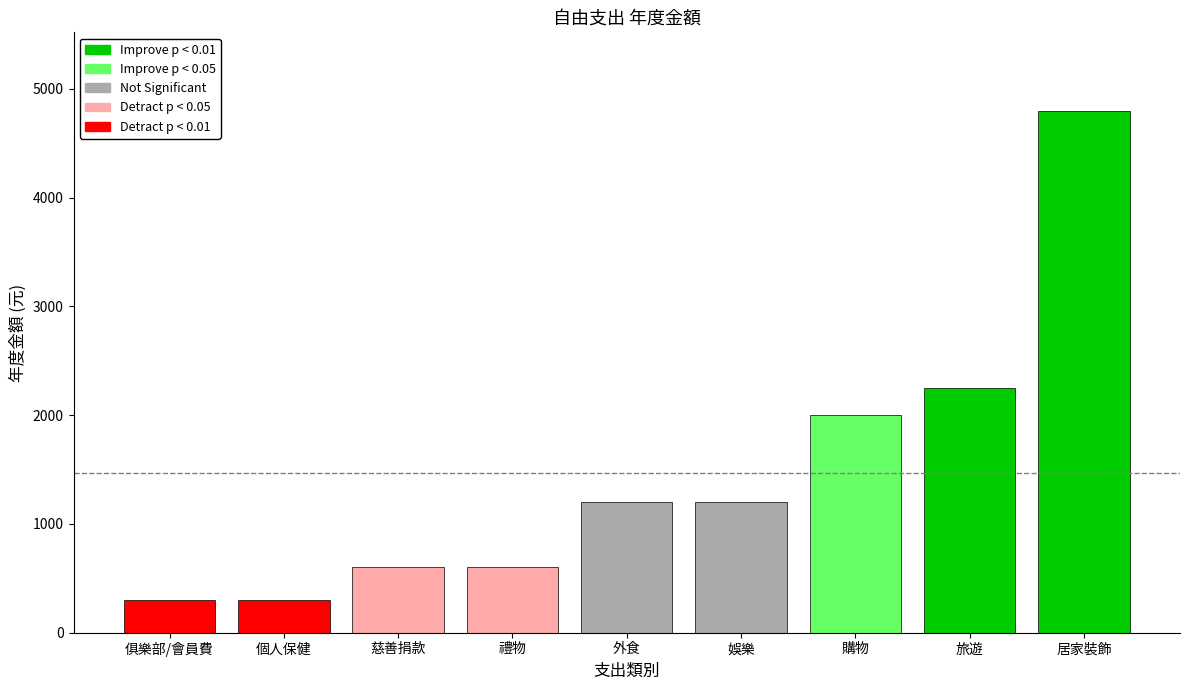

Which label corresponds to the largest value in the chart?

居家裝飾